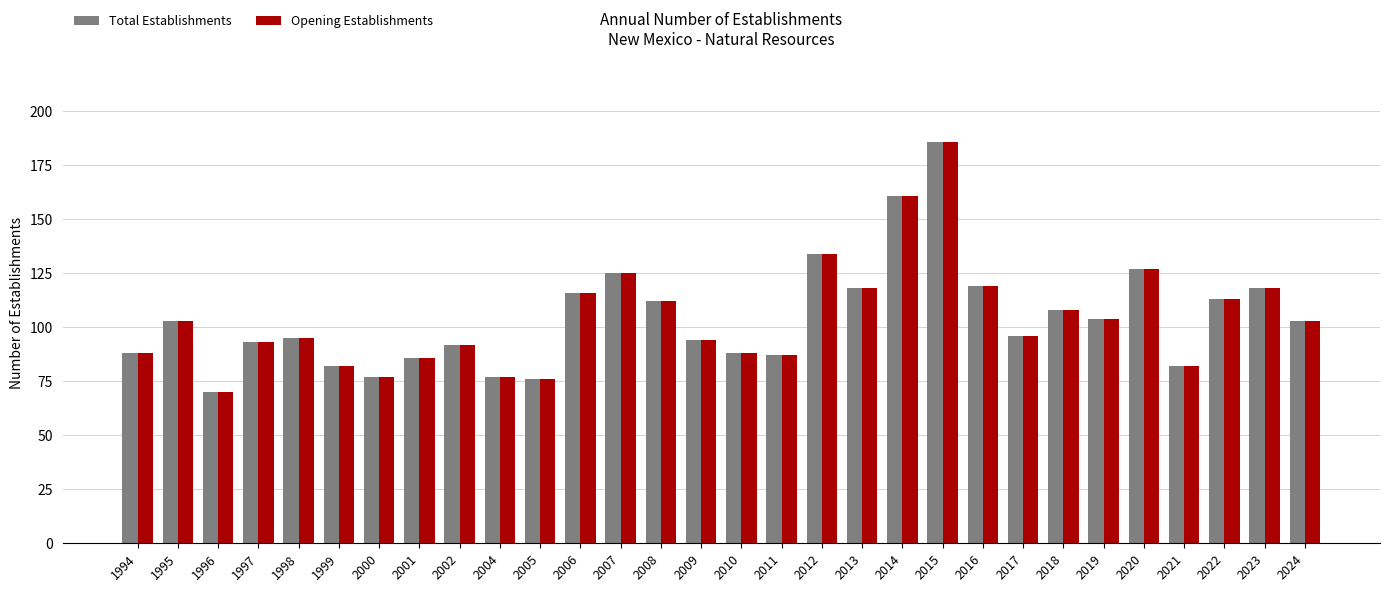

Read the Total Establishments value at 2002, to the nearest 5.

90